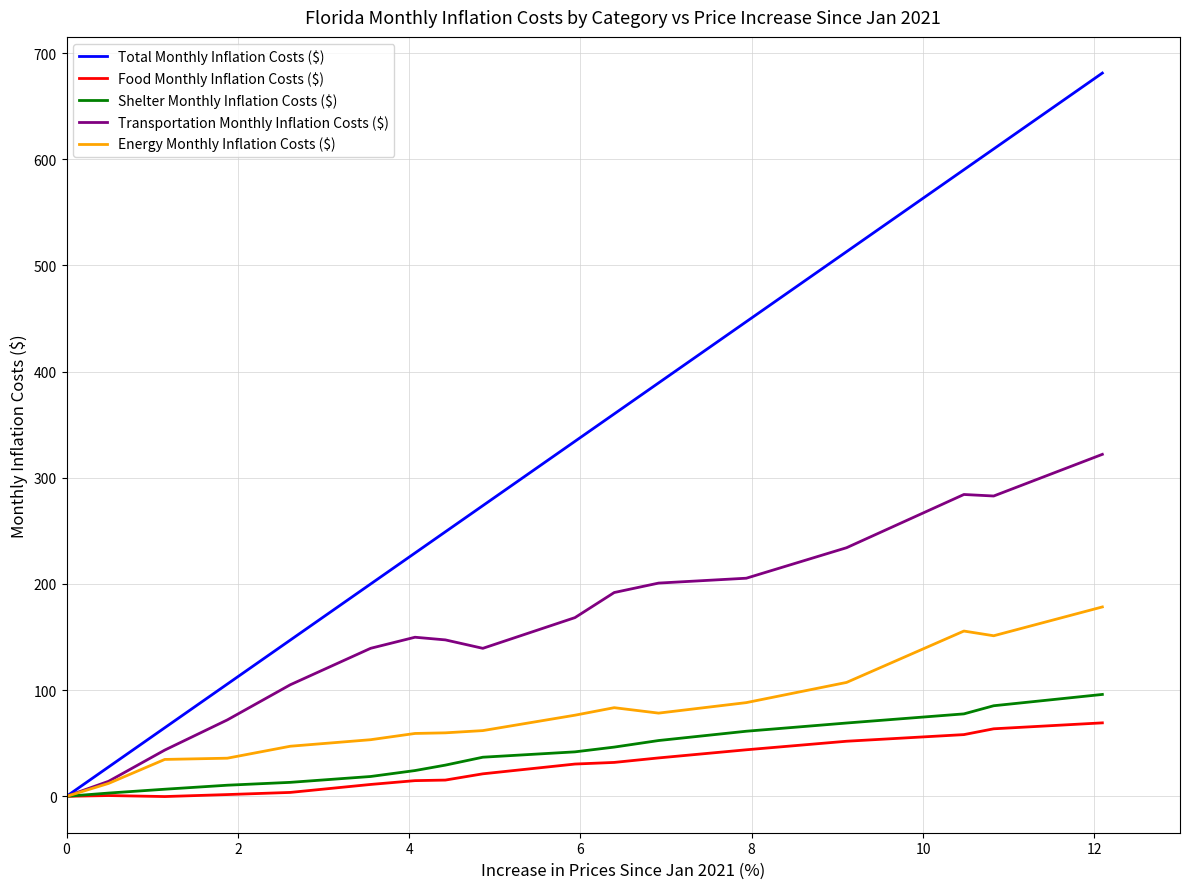

What is the maximum value for Shelter Monthly Inflation Costs ($)?

96.0